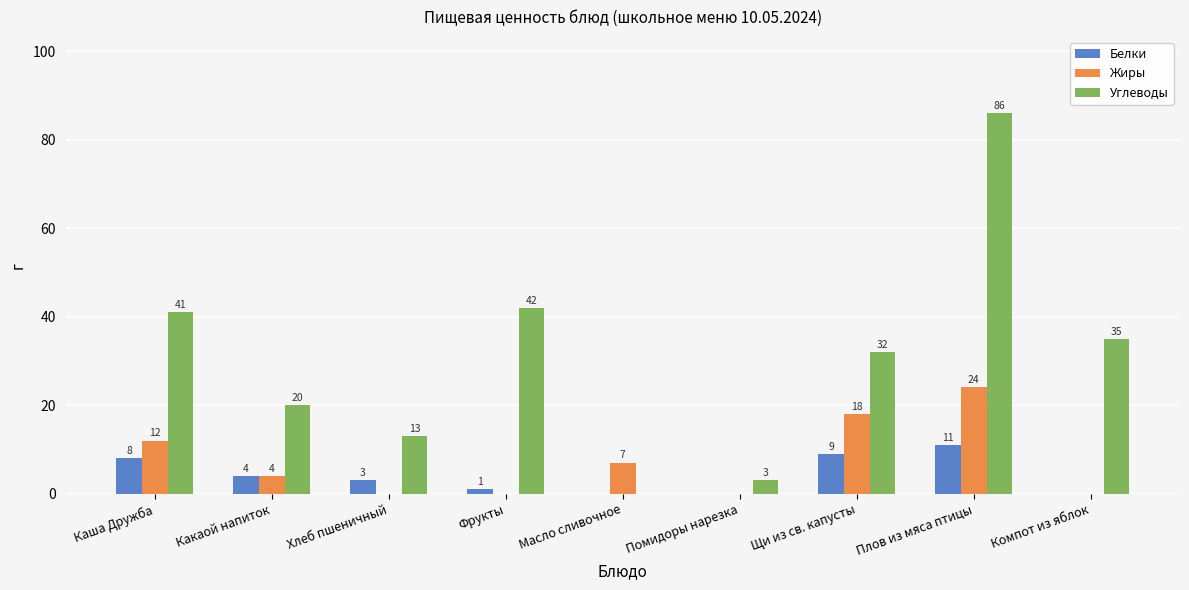

Is the value of Белки at Плов из мяса птицы greater than the value of Углеводы at Фрукты?

No